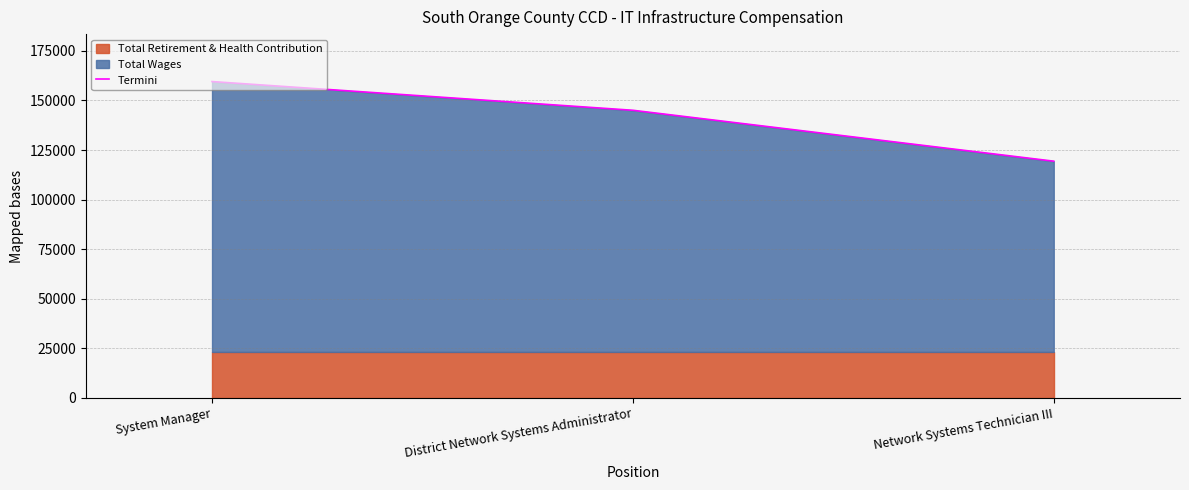

Reading left to right, extract all data points from this chart.

159509	145033	119368